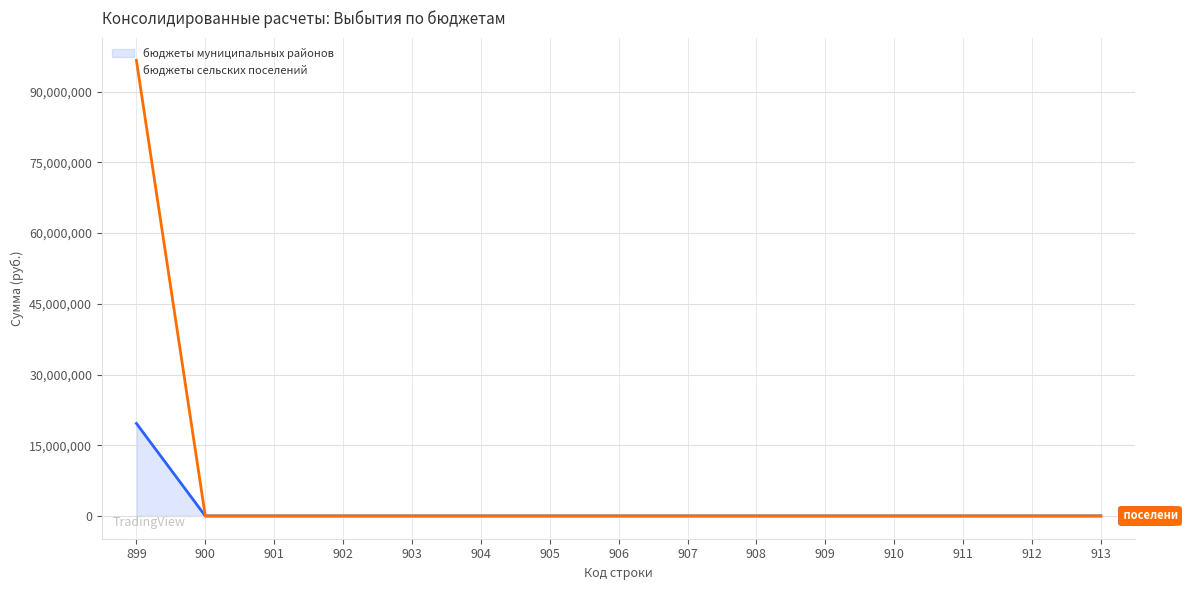

List the series in order of their overall mean, highest first.

бюджеты сельских поселений, бюджеты муниципальных районов